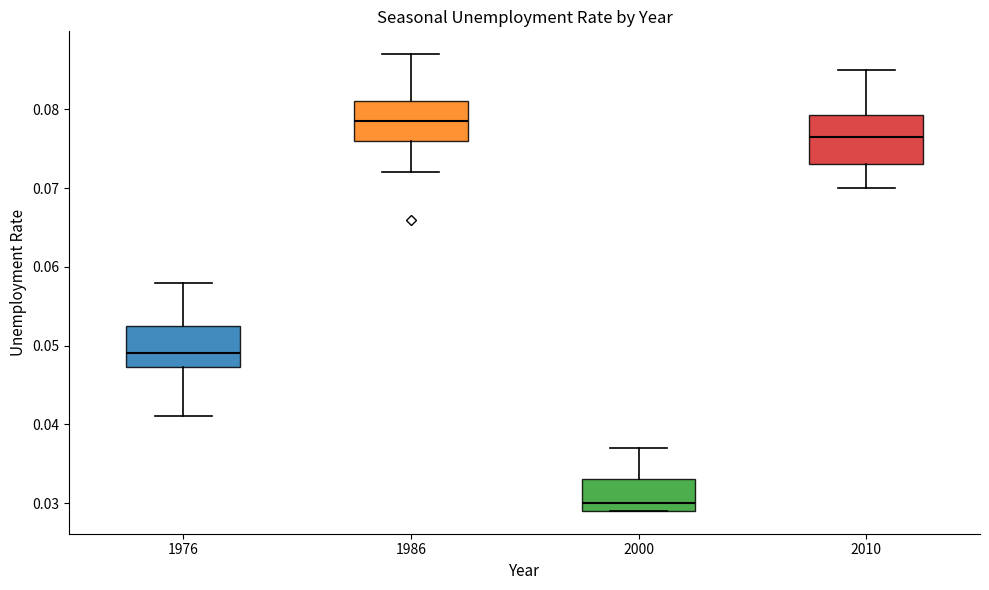

Reading left to right, transcribe this box plot: for each box, give where its median line is, the range the box spans, and where its two whiskers end, as read against the y-axis. The values are not printed on the chart, so give them approximately, as read against the axis.

1976: median 0.049, box 0.047 to 0.053, whiskers 0.041 to 0.058
1986: median 0.079, box 0.076 to 0.081, whiskers 0.072 to 0.087
2000: median 0.030, box 0.029 to 0.033, whiskers 0.029 to 0.037
2010: median 0.077, box 0.073 to 0.079, whiskers 0.070 to 0.085